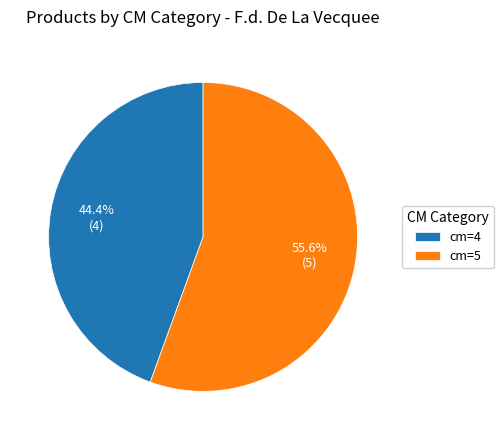

Is it true that cm=4 is 44% of the pie?

True